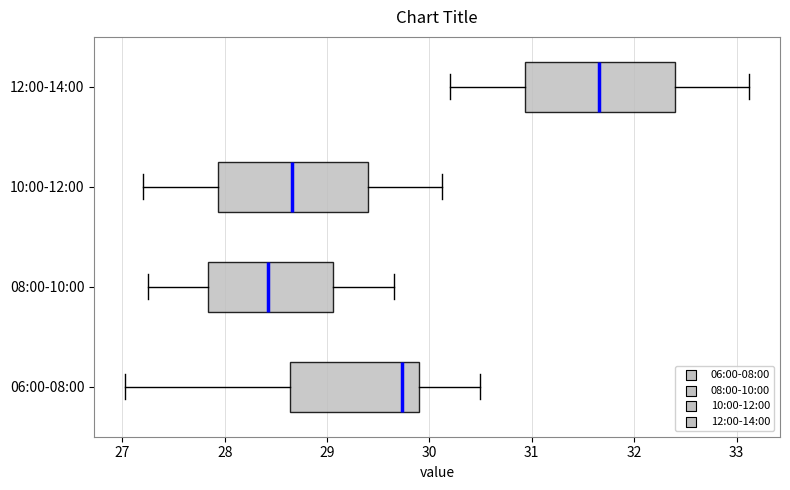

Reading bottom to top, read every box against the x-axis: the position of its median line, the range the box covers, and the ends of its whiskers. The values are not printed on the chart, so give them approximately, as read against the axis.

06:00-08:00: median 29.7, box 28.6 to 29.9, whiskers 27.0 to 30.5
08:00-10:00: median 28.4, box 27.8 to 29.1, whiskers 27.3 to 29.7
10:00-12:00: median 28.7, box 27.9 to 29.4, whiskers 27.2 to 30.1
12:00-14:00: median 31.7, box 30.9 to 32.4, whiskers 30.2 to 33.1